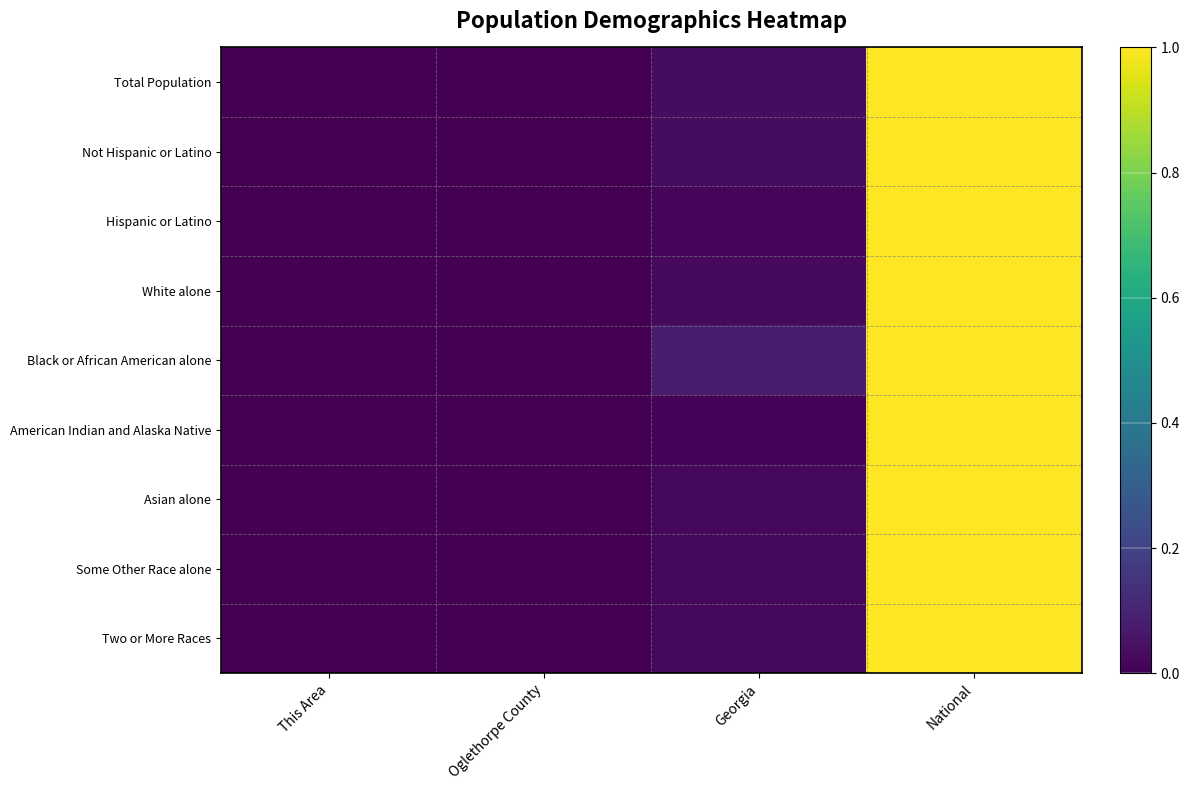

Reading left to right, list all the values displayed in this chart.

Total Population: This Area=0.0	Oglethorpe County=0.0	Georgia=0.0	National=1.0
Not Hispanic or Latino: This Area=0.0	Oglethorpe County=0.0	Georgia=0.0	National=1.0
Hispanic or Latino: This Area=0.0	Oglethorpe County=0.0	Georgia=0.0	National=1.0
White alone: This Area=0.0	Oglethorpe County=0.0	Georgia=0.0	National=1.0
Black or African American alone: This Area=0.0	Oglethorpe County=0.0	Georgia=0.1	National=1.0
American Indian and Alaska Native: This Area=0.0	Oglethorpe County=0.0	Georgia=0.0	National=1.0
Asian alone: This Area=0.0	Oglethorpe County=0.0	Georgia=0.0	National=1.0
Some Other Race alone: This Area=0.0	Oglethorpe County=0.0	Georgia=0.0	National=1.0
Two or More Races: This Area=0.0	Oglethorpe County=0.0	Georgia=0.0	National=1.0